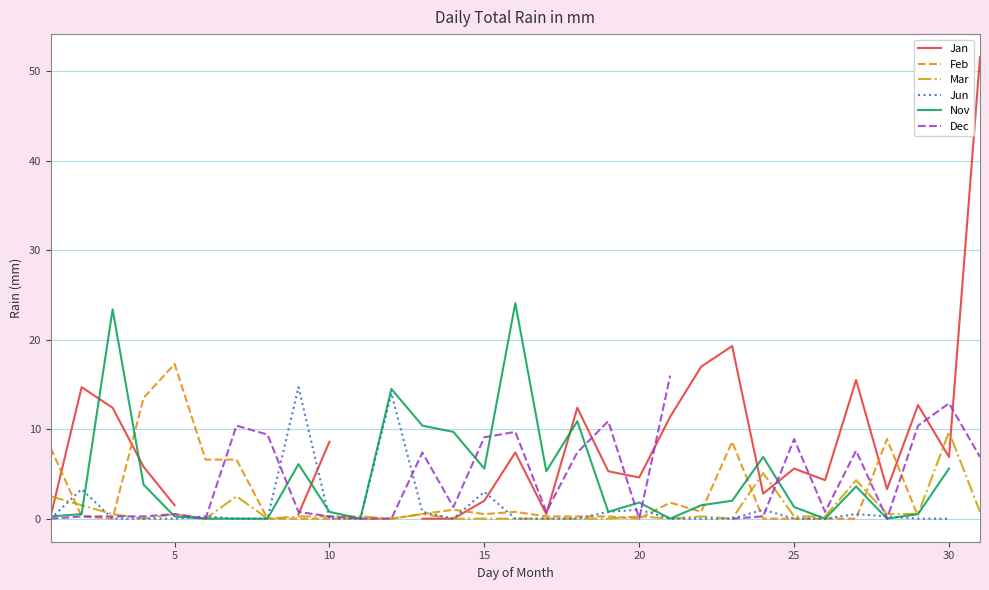

In Dec, how many points are lower than both neighbors (excluding endpoints)?

6